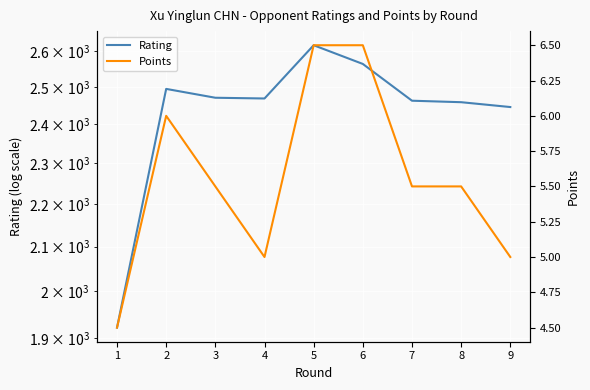

What is the greatest value displayed?

2617.0